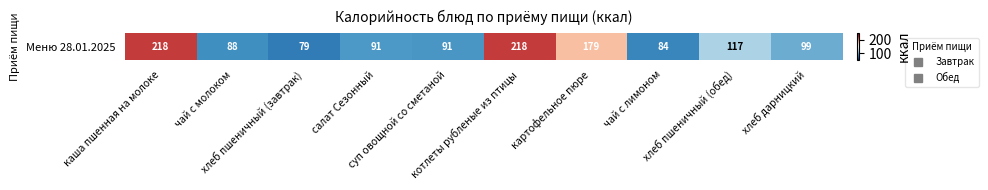

List the labels in order of value, smallest first.

хлеб пшеничный (завтрак), чай с лимоном, чай с молоком, суп овощной со сметаной, салат Сезонный, хлеб дарницкий, хлеб пшеничный (обед), картофельное пюре, каша пшенная на молоке, котлеты рубленые из птицы